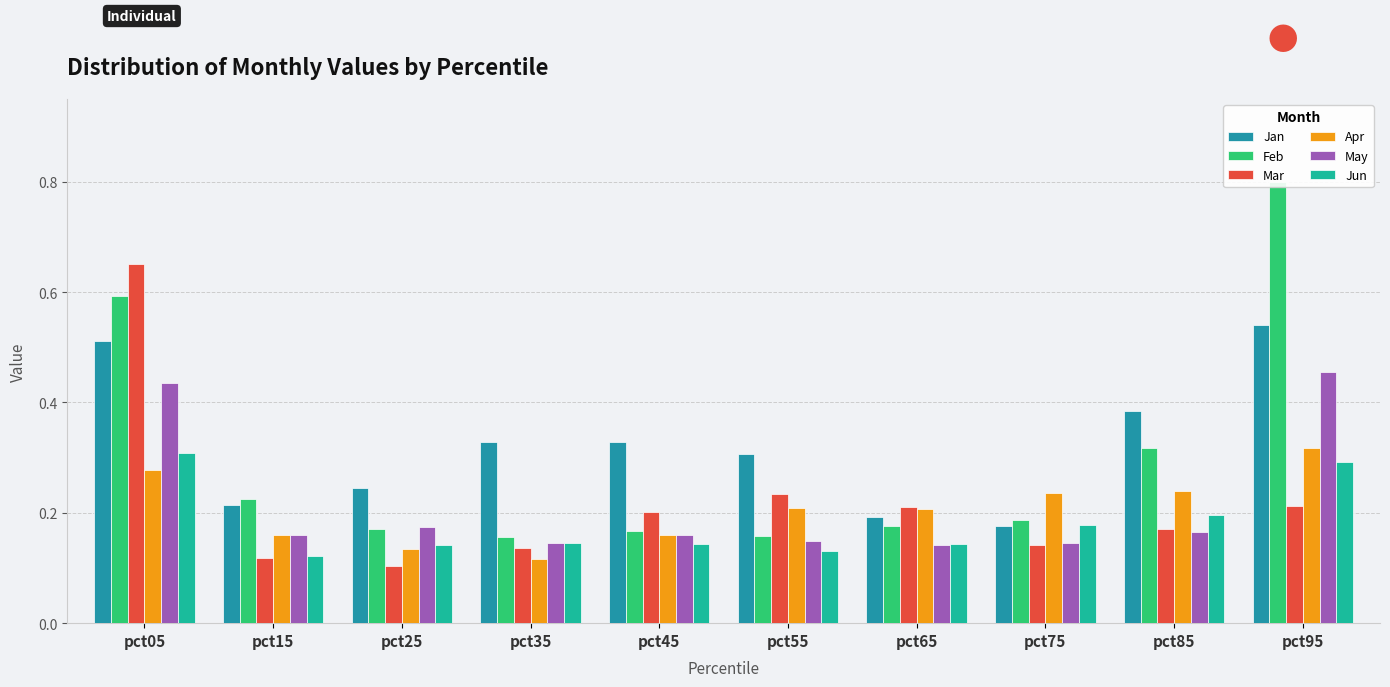

How many categories are shown in the chart?

10